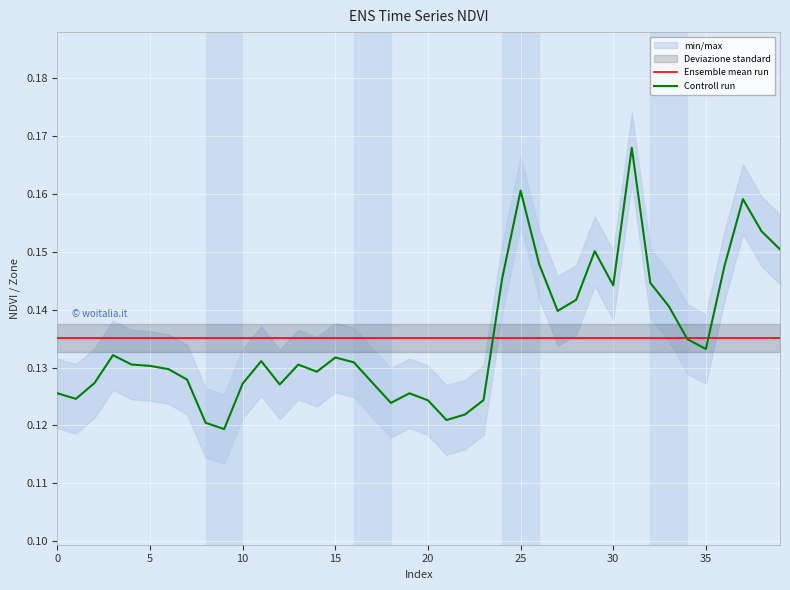

What is the value of the Controll run point at the 17th from the left?

0.1